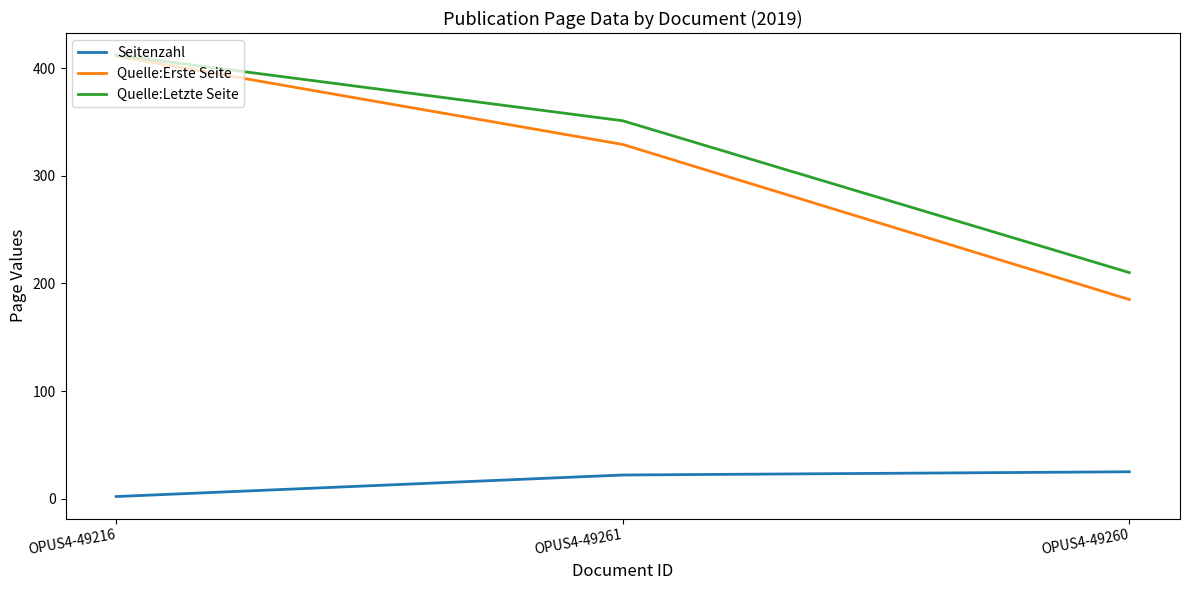

Rank the categories by Quelle:Erste Seite value from lowest to highest.

OPUS4-49260, OPUS4-49261, OPUS4-49216